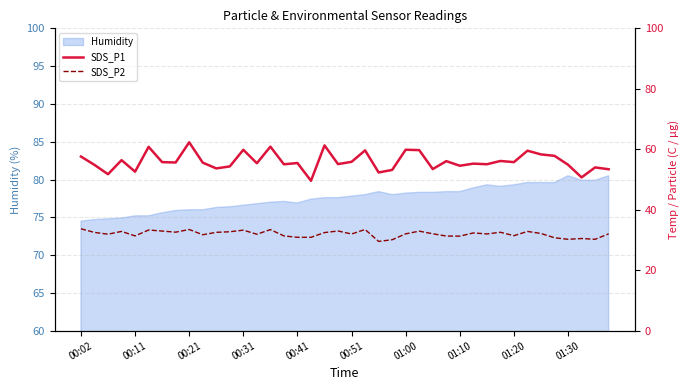

Which series has the widest spread of values?

SDS_P1